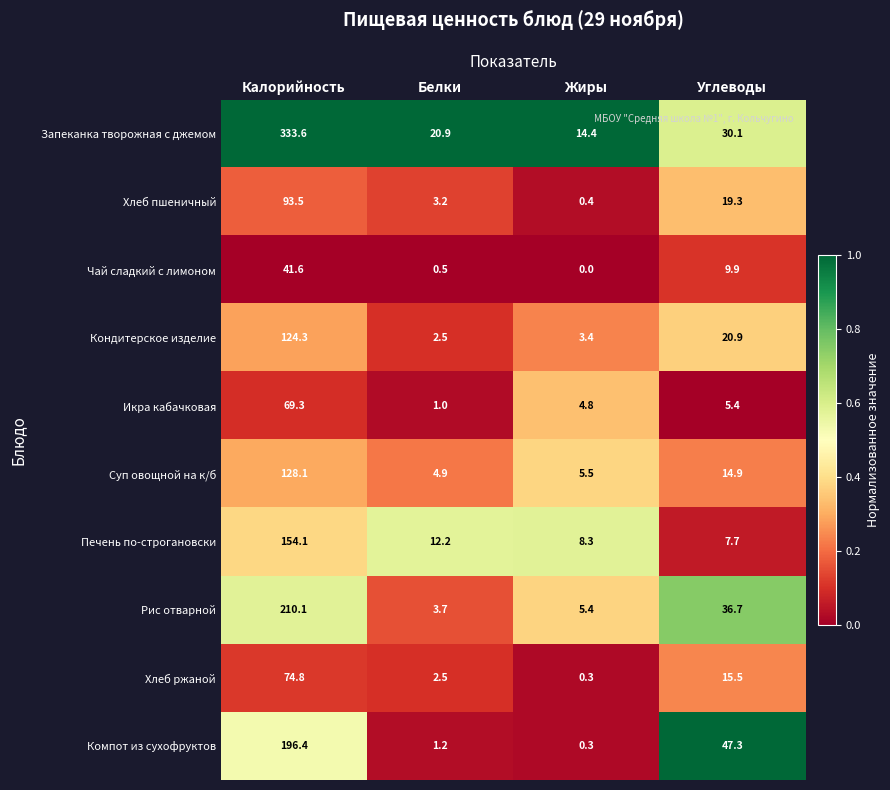

What is the maximum value shown in the chart?

333.6